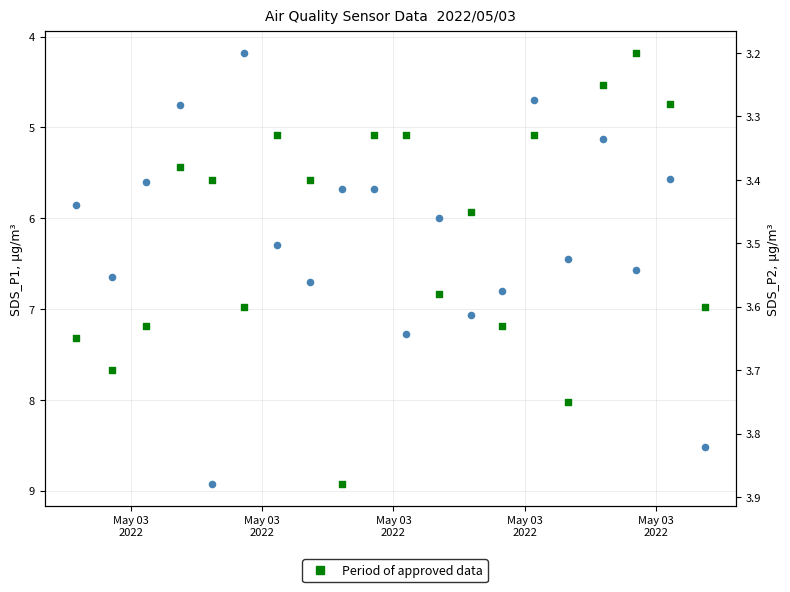

At how many categories does at least one series exceed 5?

17